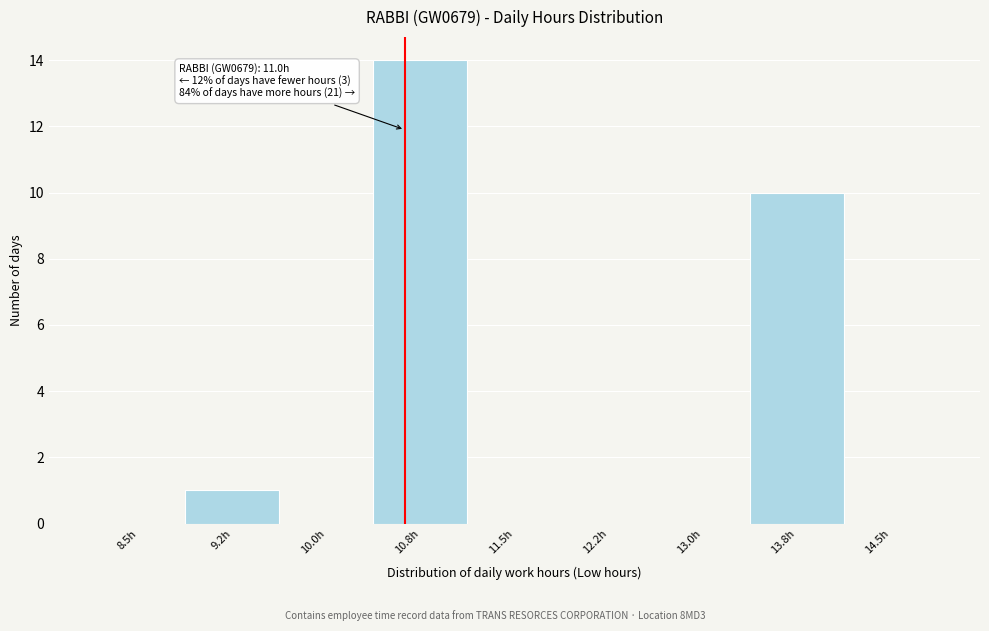

Reading right to left, transcribe all the data shown in this chart.

14.5h=0	13.8h=10	13.0h=0	12.2h=0	11.5h=0	10.8h=14	10.0h=0	9.2h=1	8.5h=0